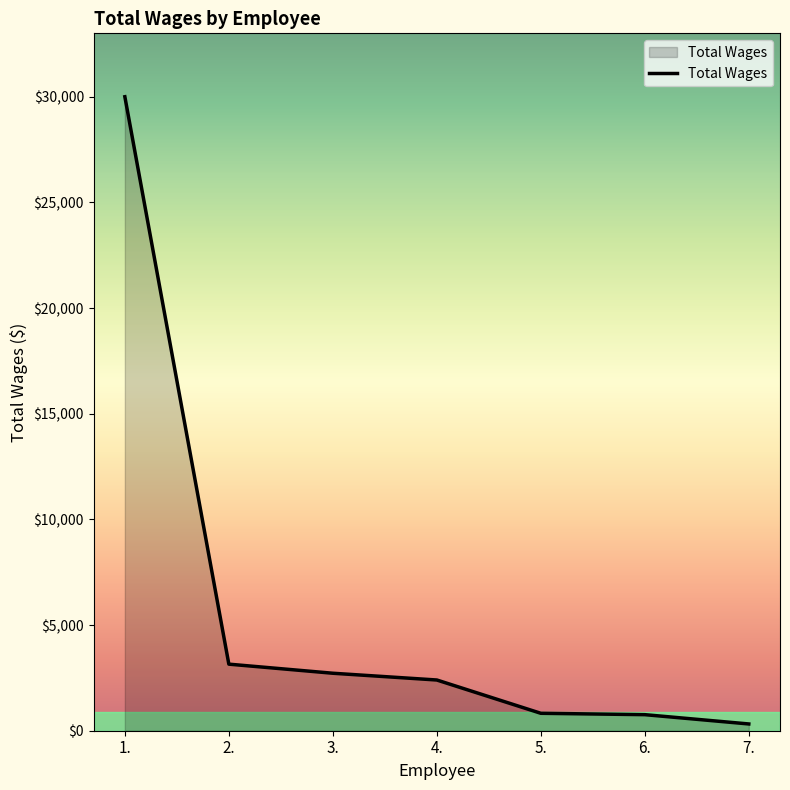

At which label does the data first exceed 2400?

1.